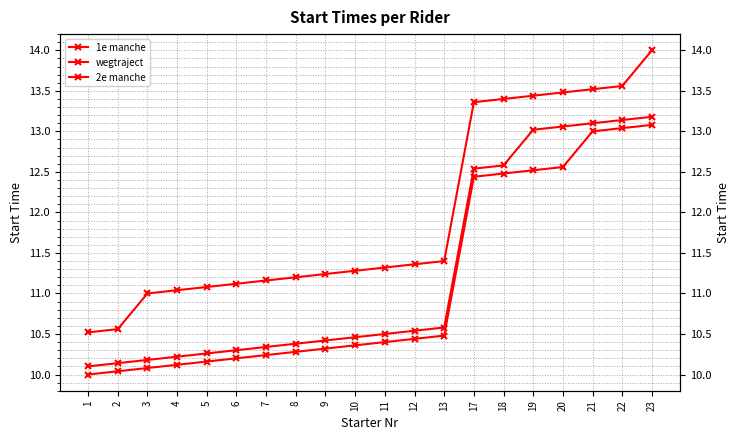

True or false: wegtraject has more than 1 interior local peaks.

False